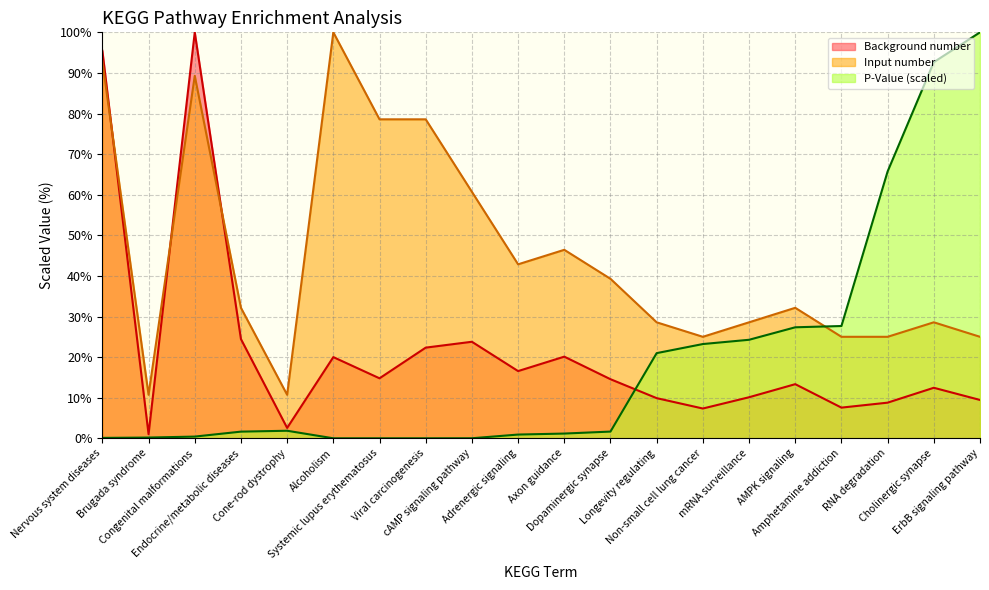

Reading left to right, transcribe all the data shown in this chart.

Input number: 92.9	10.7	89.3	32.1	10.7	100.0	78.6	78.6	60.7	42.9	46.4	39.3	28.6	25.0	28.6	32.1	25.0	25.0	28.6	25.0
Background number: 95.4	1.0	100.0	24.4	2.6	20.0	14.8	22.3	23.8	16.6	20.1	14.6	9.9	7.3	10.1	13.3	7.6	8.8	12.4	9.4
P-Value (x1e-4): 0.1	0.2	0.4	1.6	1.9	0.0	0.0	0.0	0.0	0.9	1.2	1.7	21.0	23.2	24.3	27.3	27.7	65.7	92.7	100.0